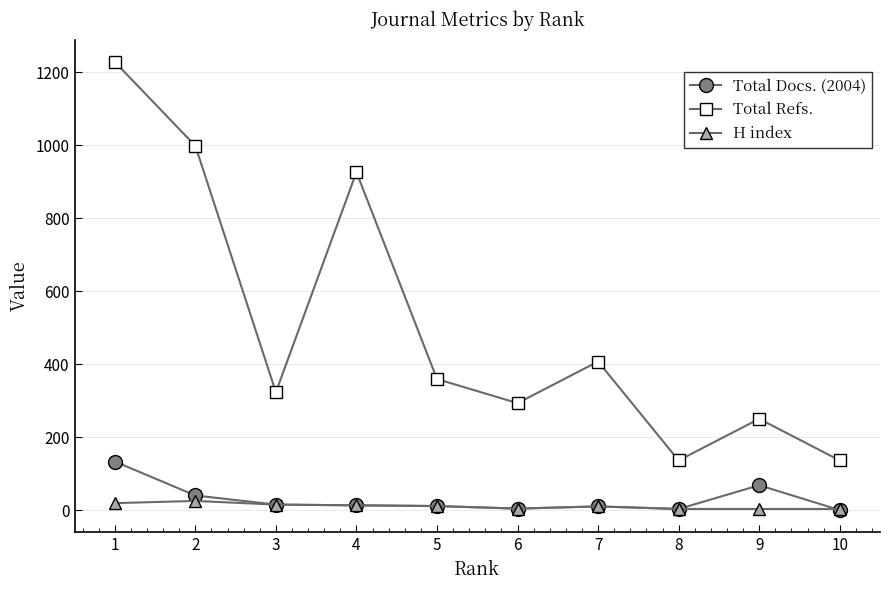

What is the value of the Total Refs. point at the 2nd from the left?

998